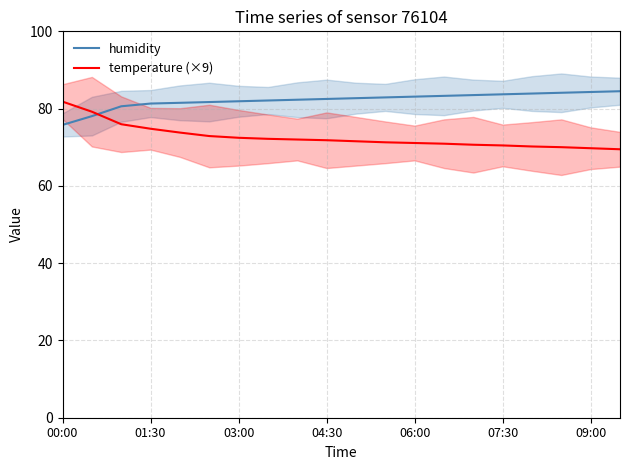

Is the value of temperature (×9) at 04:30 greater than the value of humidity at 09:00?

No